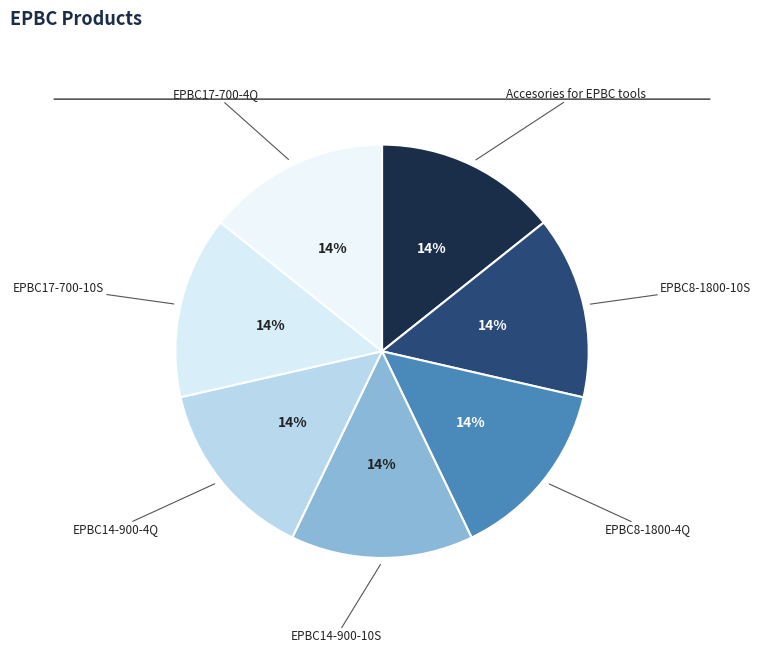

Count the number of slices in the pie.

7